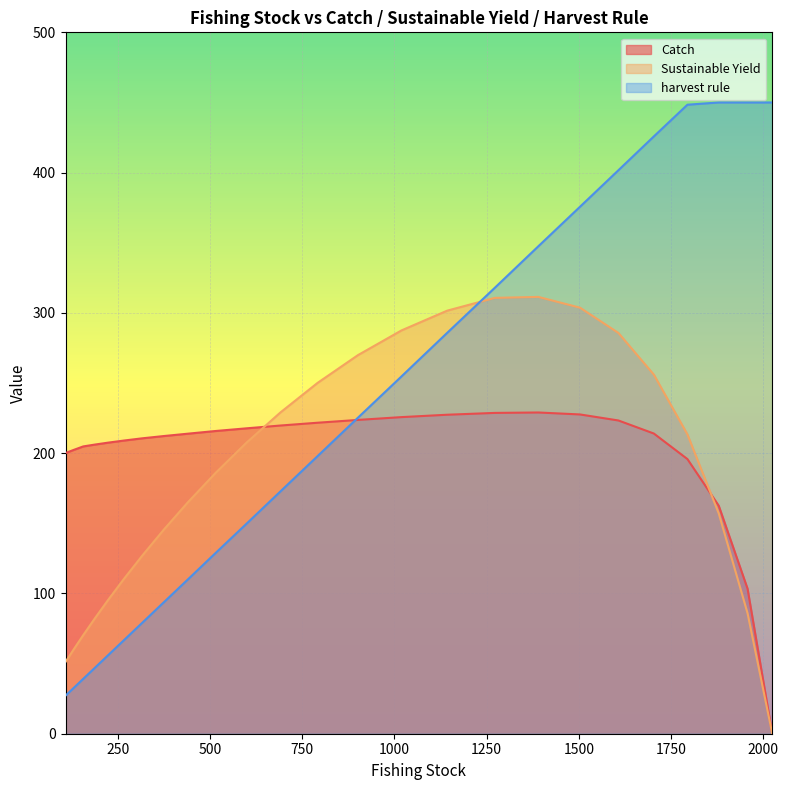

Reading right to left, list all the values displayed in this chart.

Catch: 108.5=200.1	130.4=202.3	156.4=204.8	187.4=206.1	223.9=207.5	266.9=209.0	316.9=210.6	374.6=212.2	440.5=213.9	515.1=215.8	598.6=217.7	690.8=219.7	791.6=221.7	901.1=223.7	1019=225.7	1143=227.4	1272=228.7	1390=229.0	1503=227.6	1607=223.3	1703=214.0	1794=195.8	1879=162.5	1957=103.4	2024=0.0
Sustainable Yield: 108.5=51.2	130.4=60.0	156.4=70.3	187.4=82.0	223.9=95.4	266.9=110.4	316.9=127.1	374.6=145.4	440.5=165.1	515.1=185.9	598.6=207.4	690.8=229.0	791.6=250.1	901.1=269.9	1019=287.5	1143=301.6	1272=310.7	1390=311.4	1503=303.7	1607=285.7	1703=256.0	1794=213.4	1879=157.0	1957=85.9	2024=0.0
harvest rule: 108.5=27.1	130.4=32.6	156.4=39.1	187.4=46.8	223.9=56.0	266.9=66.7	316.9=79.2	374.6=93.6	440.5=110.1	515.1=128.8	598.6=149.6	690.8=172.7	791.6=197.9	901.1=225.3	1019=254.7	1143=285.8	1272=317.9	1390=347.5	1503=375.7	1607=401.7	1703=425.8	1794=448.4	1879=450.0	1957=450.0	2024=450.0